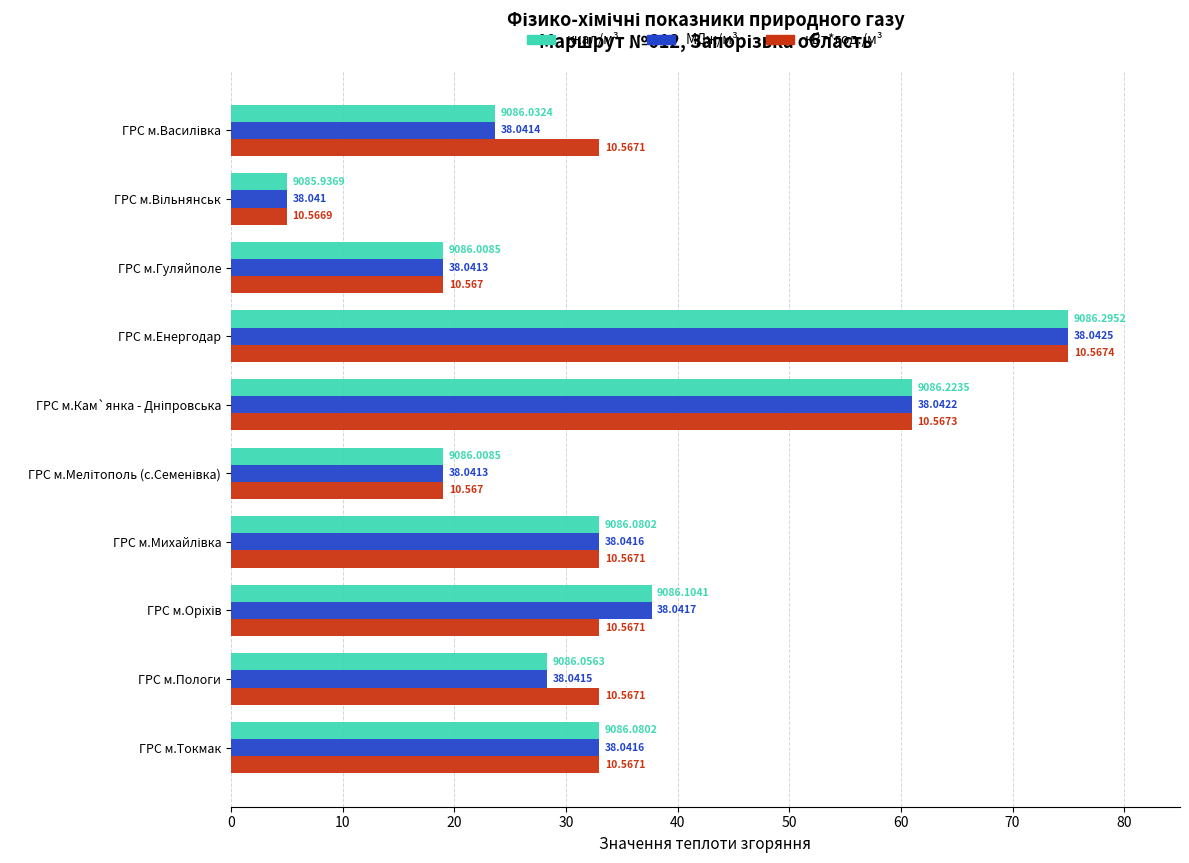

What are all the series names shown in the legend?

ккал/м³, МДж/м³, кВт*год./м³